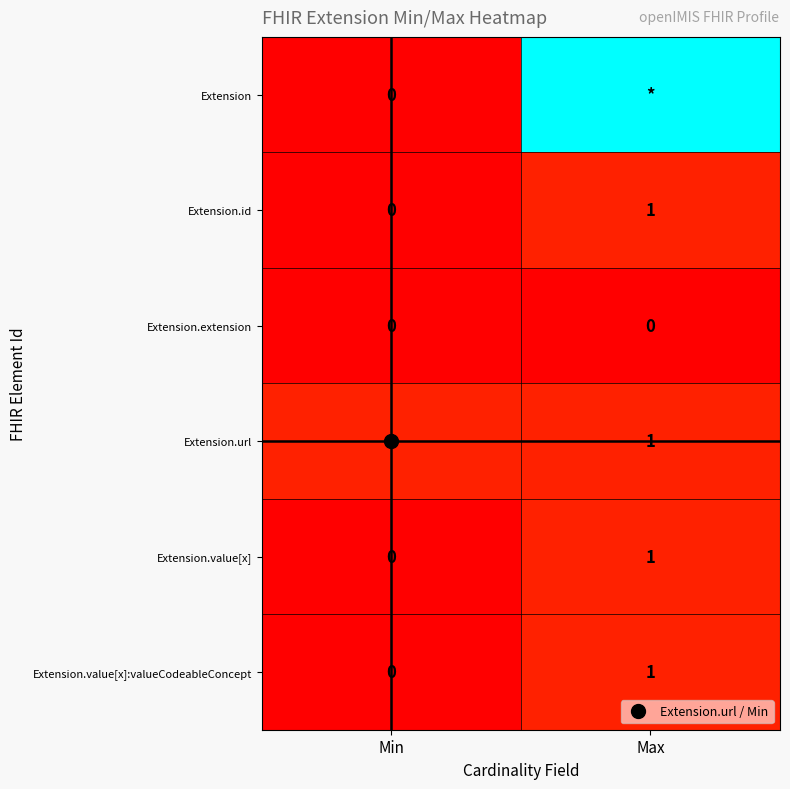

Is it true that Extension equals 17 at Max?

False